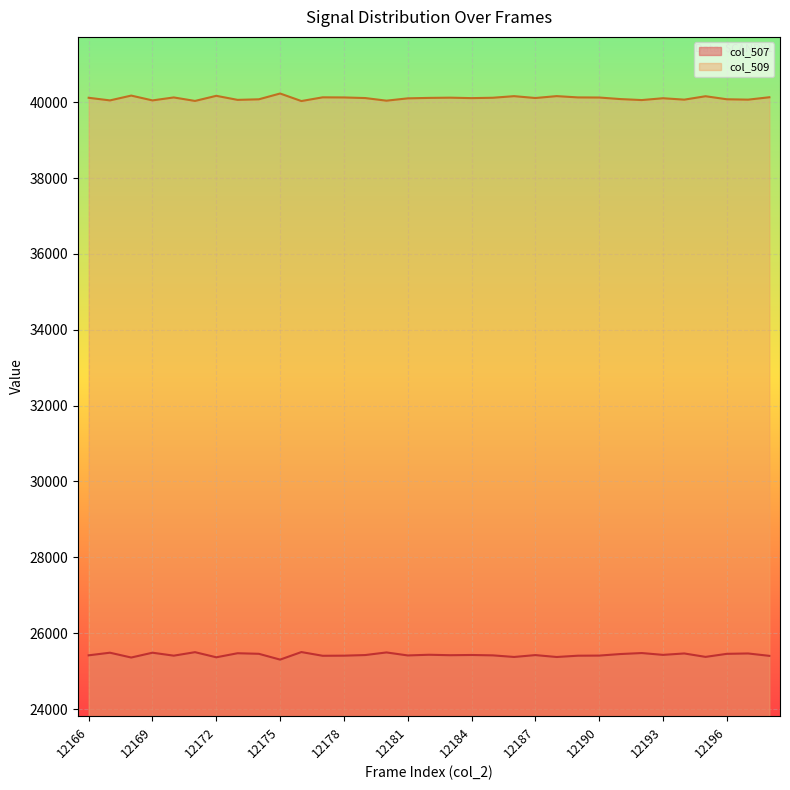

Is the value of col_507 at 12183 greater than the value of col_509 at 12178?

No